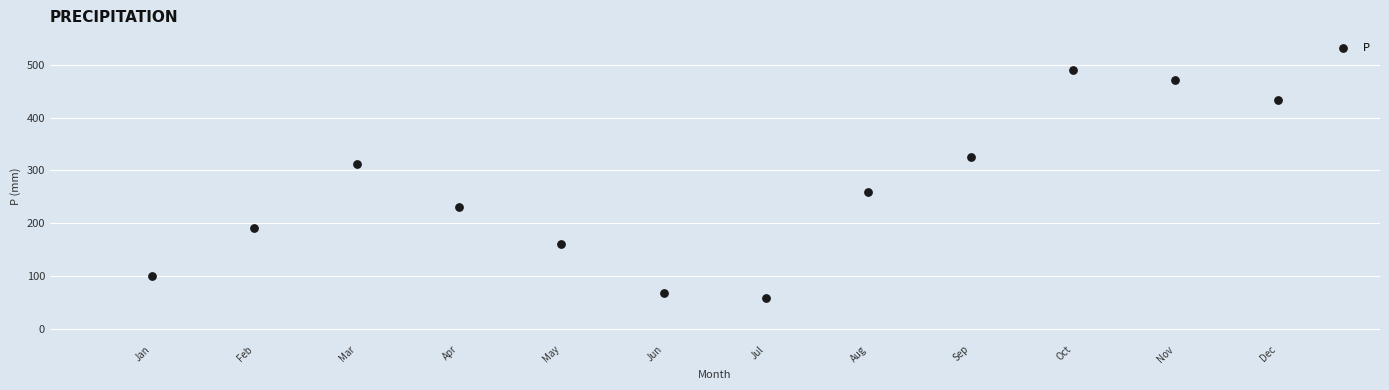

What Y value in the scatter plot is closest to 274?

259.4